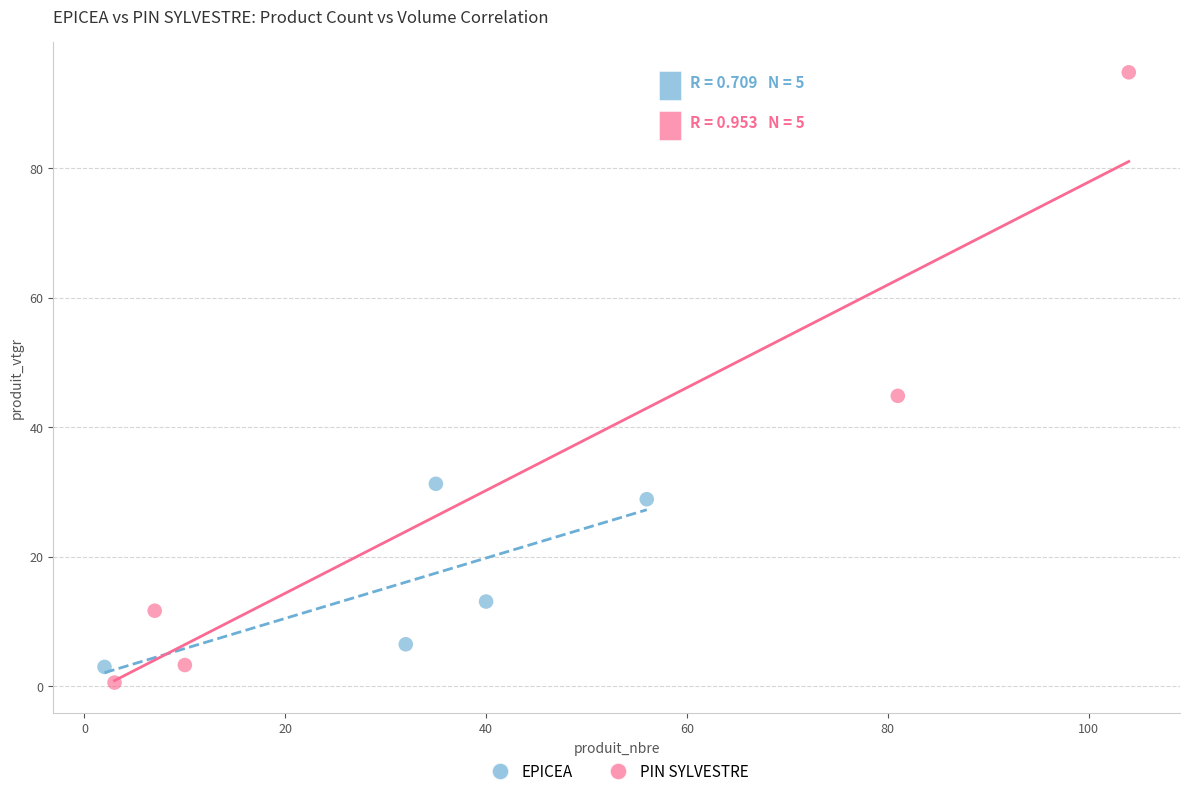

What are all the series names shown in the legend?

EPICEA, PIN SYLVESTRE